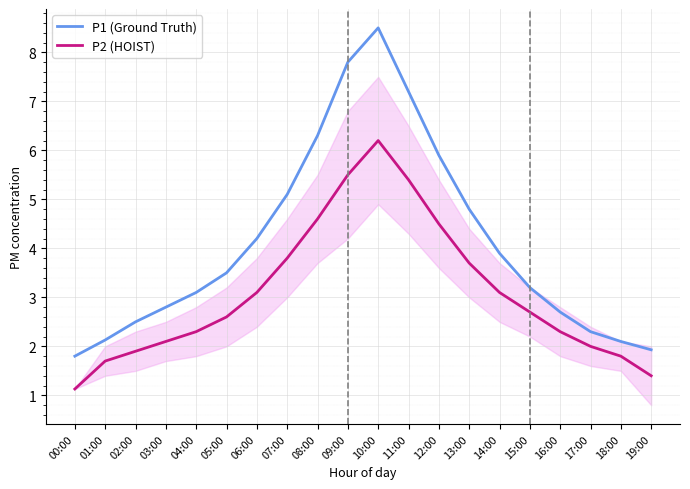

True or false: P2 (HOIST) and P1 (Ground Truth) cross at least once.

False